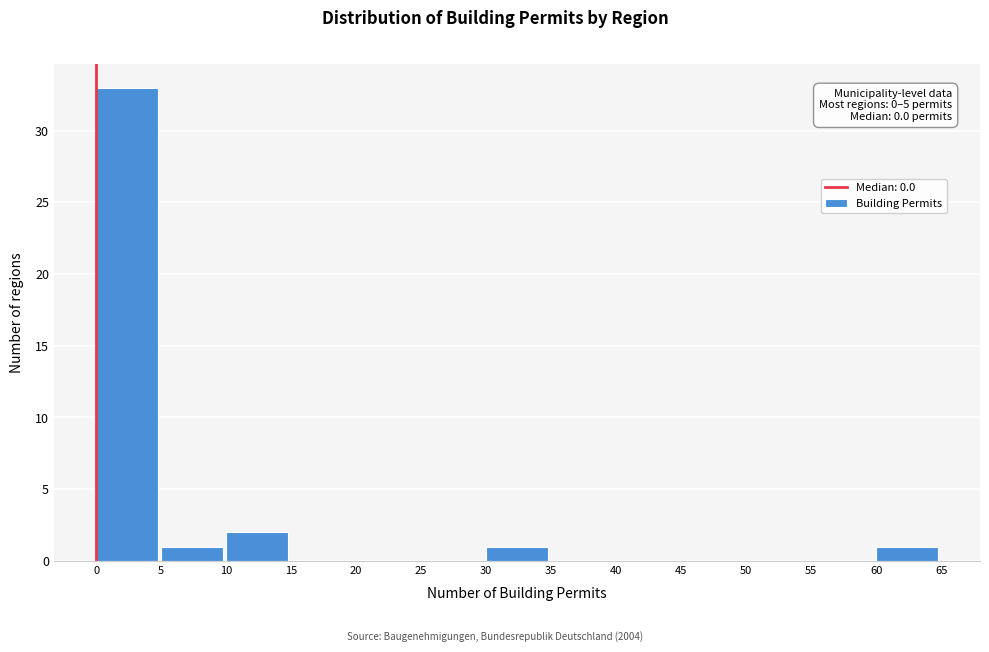

Which range on the x-axis has the tallest bar?

0 to 5